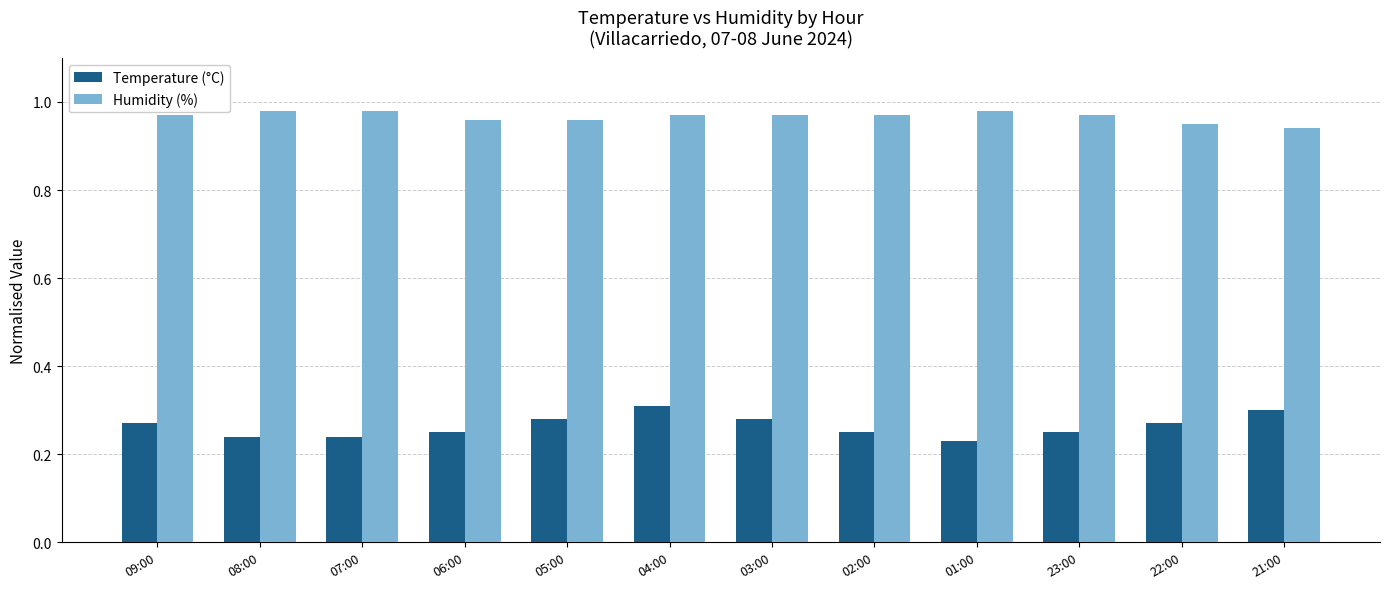

Which series has the largest total across all categories?

Humidity (%)